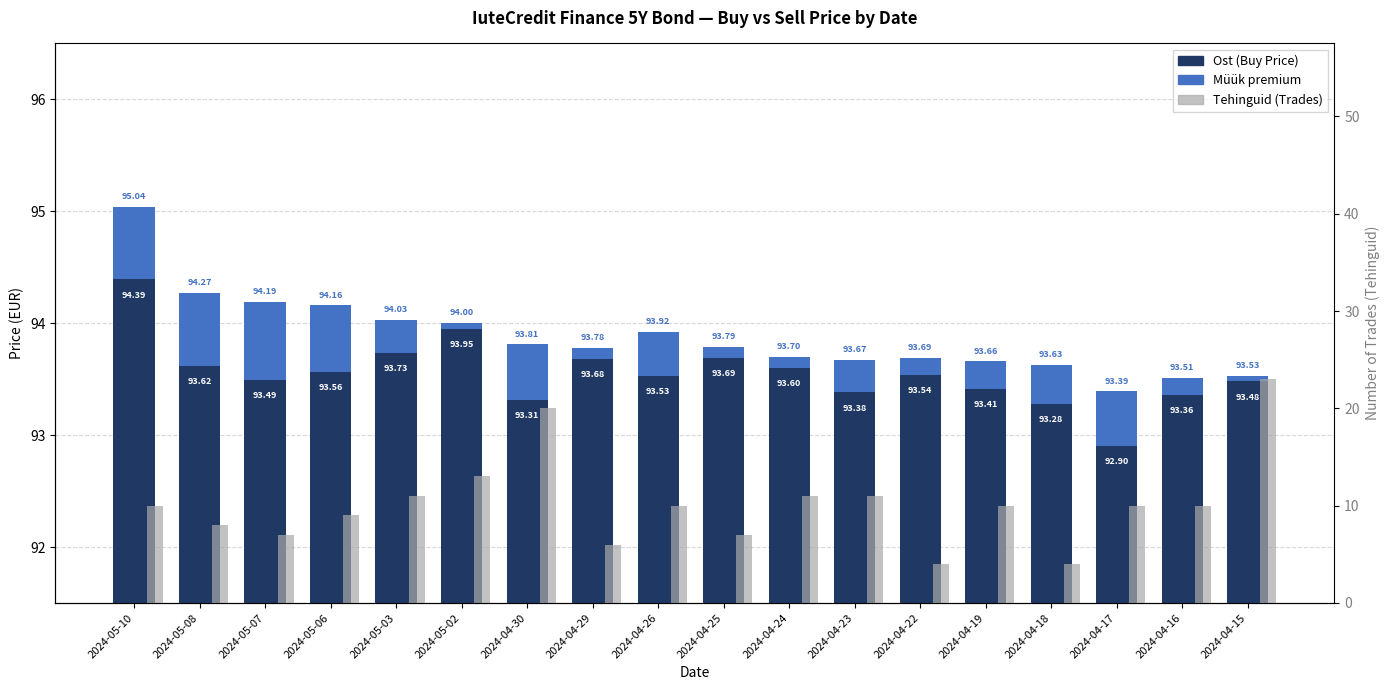

What is the value of the Tehinguid bar at the 16th from the left?

10.0